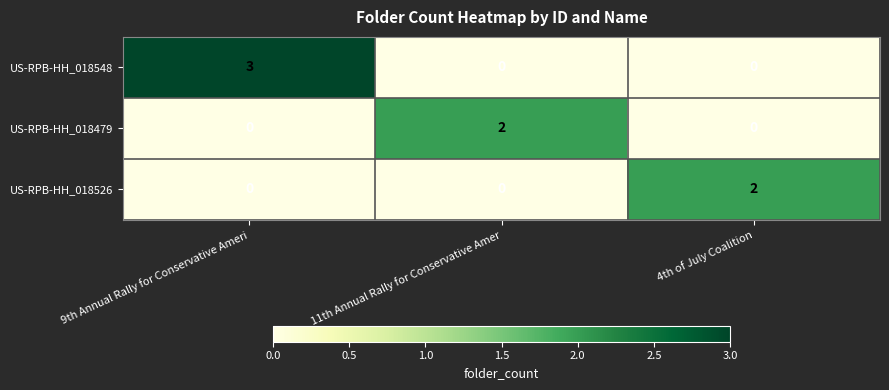

Reading right to left, transcribe all the data shown in this chart.

US-RPB-HH_018548: 4th of July Coalition=0	11th Annual Rally for Conservative Amer=0	9th Annual Rally for Conservative Ameri=3
US-RPB-HH_018479: 4th of July Coalition=0	11th Annual Rally for Conservative Amer=2	9th Annual Rally for Conservative Ameri=0
US-RPB-HH_018526: 4th of July Coalition=2	11th Annual Rally for Conservative Amer=0	9th Annual Rally for Conservative Ameri=0